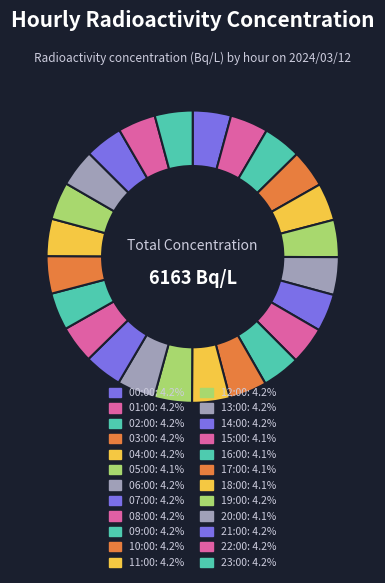

Which category has the smallest portion of the pie?

05:00